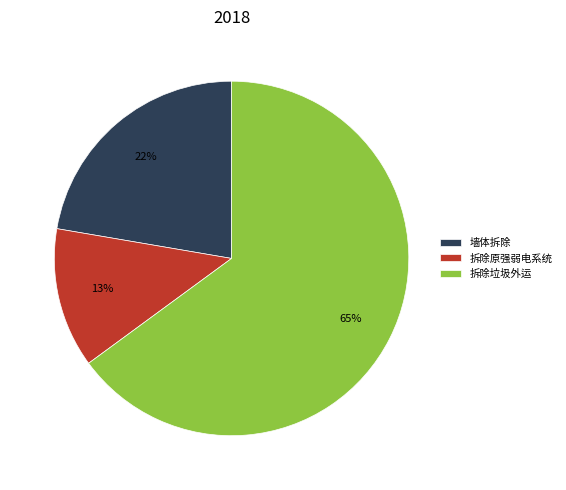

Is it true that 墙体拆除 is 12% of the pie?

False